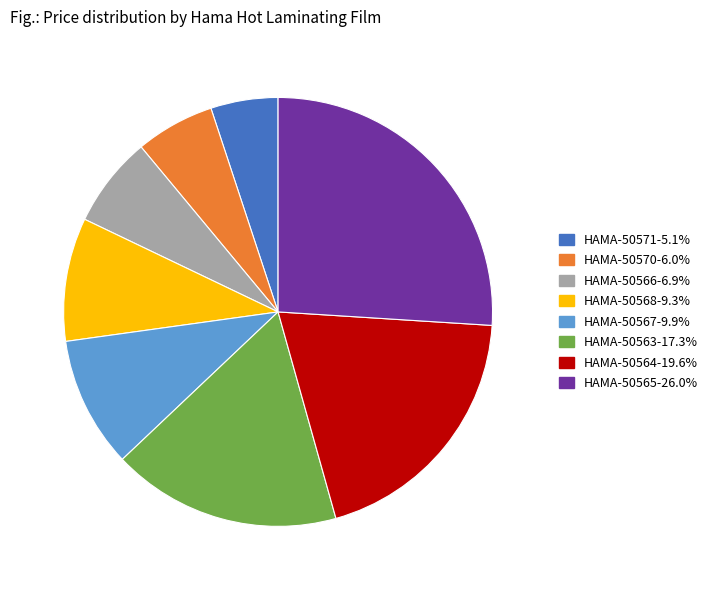

Do HAMA-50567-9.9% and HAMA-50563-17.3% together represent more than half of the pie?

No